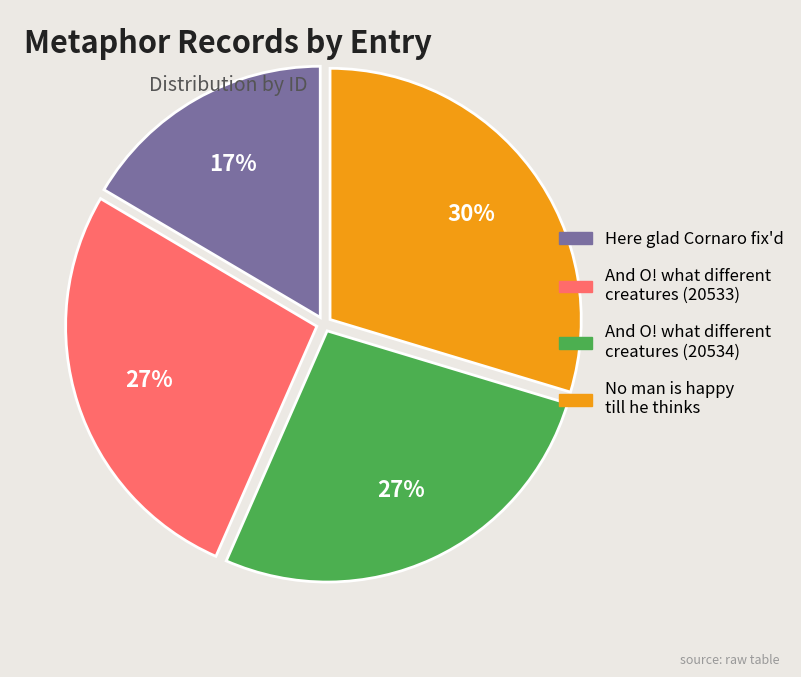

Which category has the smallest portion of the pie?

Here glad Cornaro fix'd